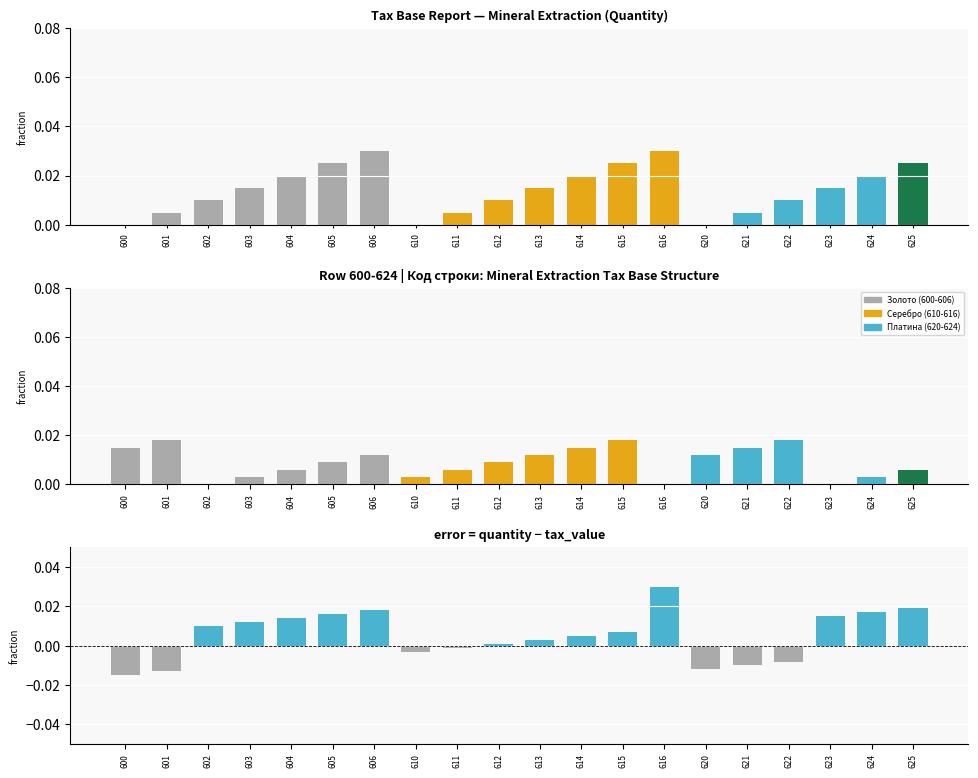

How many bars are there in each group?

3